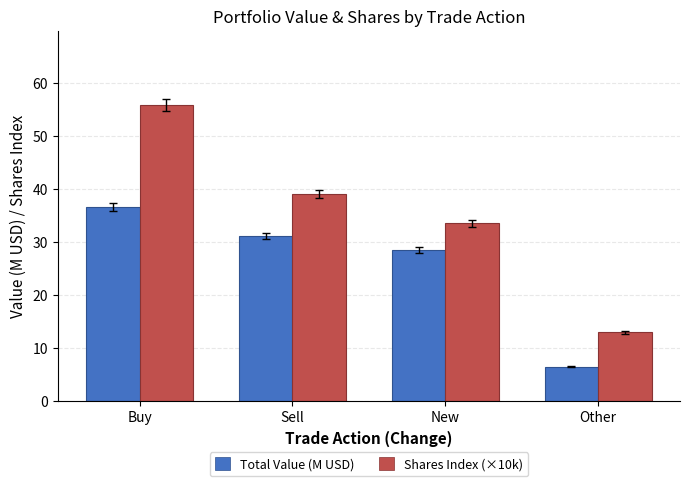

Reading left to right, what are all the values shown in this chart?

Total Value (M USD): Buy=36.6	Sell=31.1	New=28.5	Other=6.4
Shares Index (×10k): Buy=55.9	Sell=39.0	New=33.6	Other=12.9